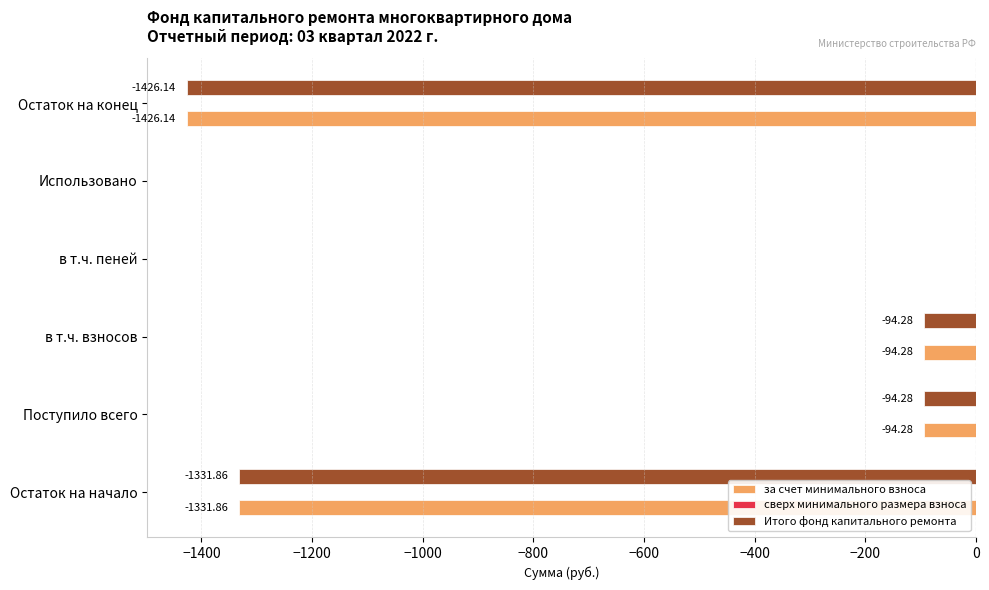

Is the value of за счет минимального взноса at Использовано greater than the value of Итого фонд капитального ремонта at в т.ч. взносов?

Yes